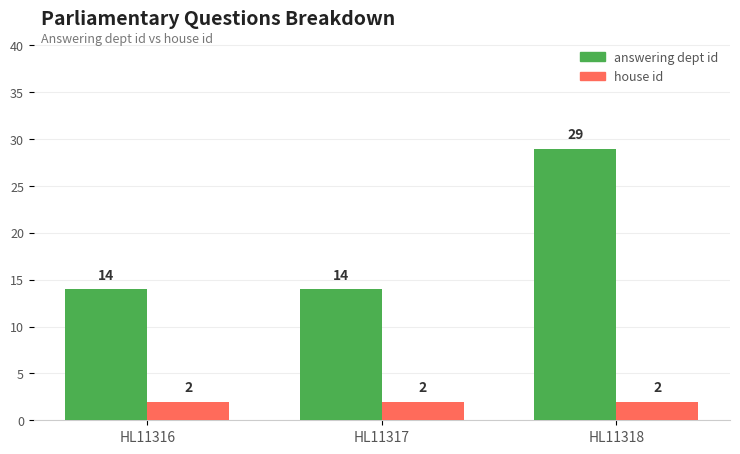

Which category has the highest value in the answering dept id series?

HL11318